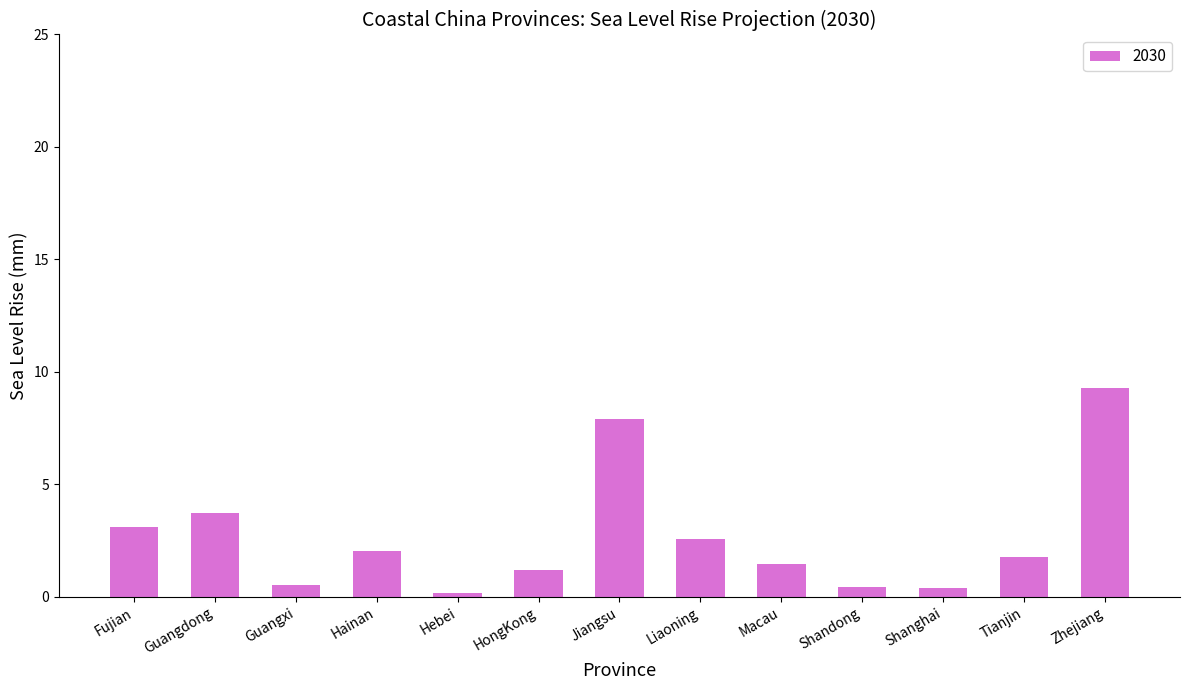

What is the difference between the second highest and second lowest values?

7.5